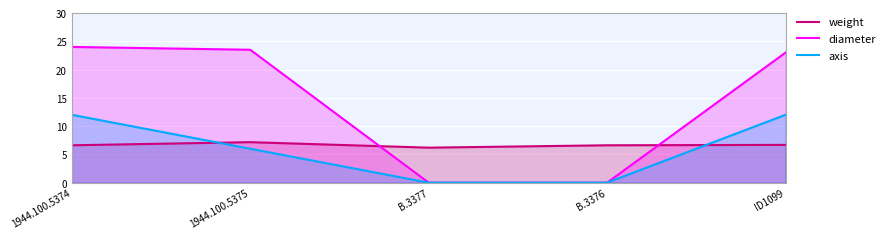

The value of axis at B.3376 is 0.0. True or false?

True